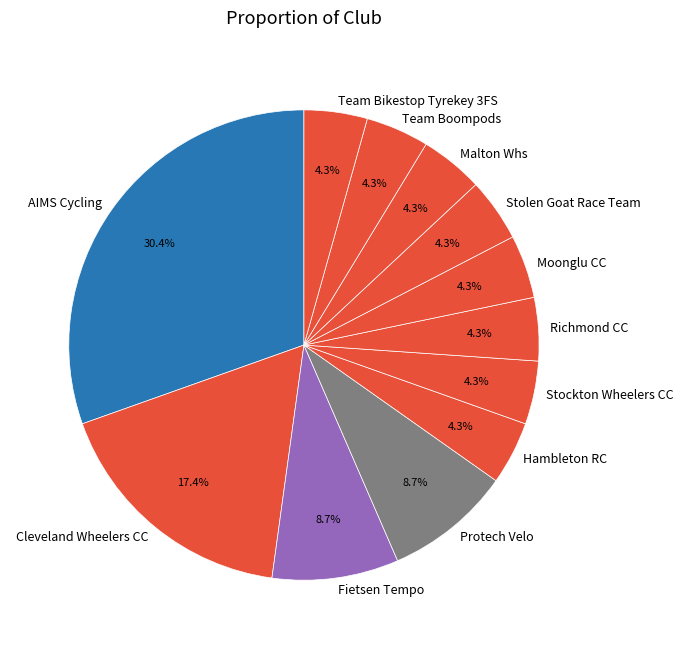

What is the largest slice in the pie chart?

AIMS Cycling